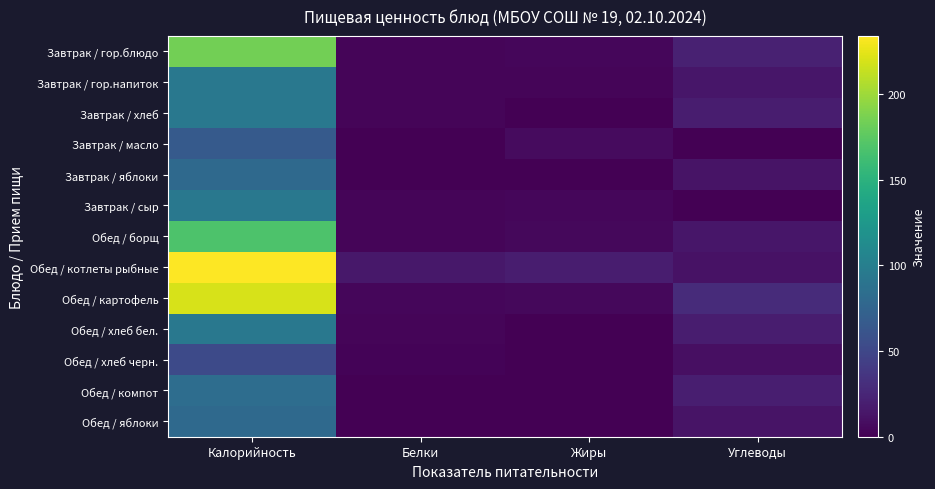

Reading right to left, transcribe all the data shown in this chart.

Завтрак / гор.блюдо: Углеводы=21.4	Жиры=3.9	Белки=3.2	Калорийность=184.0
Завтрак / гор.напиток: Углеводы=13.8	Жиры=2.9	Белки=3.3	Калорийность=94.0
Завтрак / хлеб: Углеводы=19.0	Жиры=0.0	Белки=3.0	Калорийность=94.0
Завтрак / масло: Углеводы=0.1	Жиры=7.3	Белки=0.1	Калорийность=66.1
Завтрак / яблоки: Углеводы=11.9	Жиры=0.5	Белки=0.5	Калорийность=79.5
Завтрак / сыр: Углеводы=0.0	Жиры=4.4	Белки=3.5	Калорийность=93.8
Обед / борщ: Углеводы=14.5	Жиры=5.1	Белки=3.5	Калорийность=168.2
Обед / котлеты рыбные: Углеводы=11.6	Жиры=18.8	Белки=14.8	Калорийность=234.0
Обед / картофель: Углеводы=28.9	Жиры=5.0	Белки=4.5	Калорийность=220.2
Обед / хлеб бел.: Углеводы=19.0	Жиры=0.0	Белки=3.0	Калорийность=94.0
Обед / хлеб черн.: Углеводы=10.0	Жиры=0.4	Белки=2.0	Калорийность=52.2
Обед / компот: Углеводы=20.1	Жиры=0.1	Белки=0.6	Калорийность=84.0
Обед / яблоки: Углеводы=11.9	Жиры=0.5	Белки=0.5	Калорийность=79.5